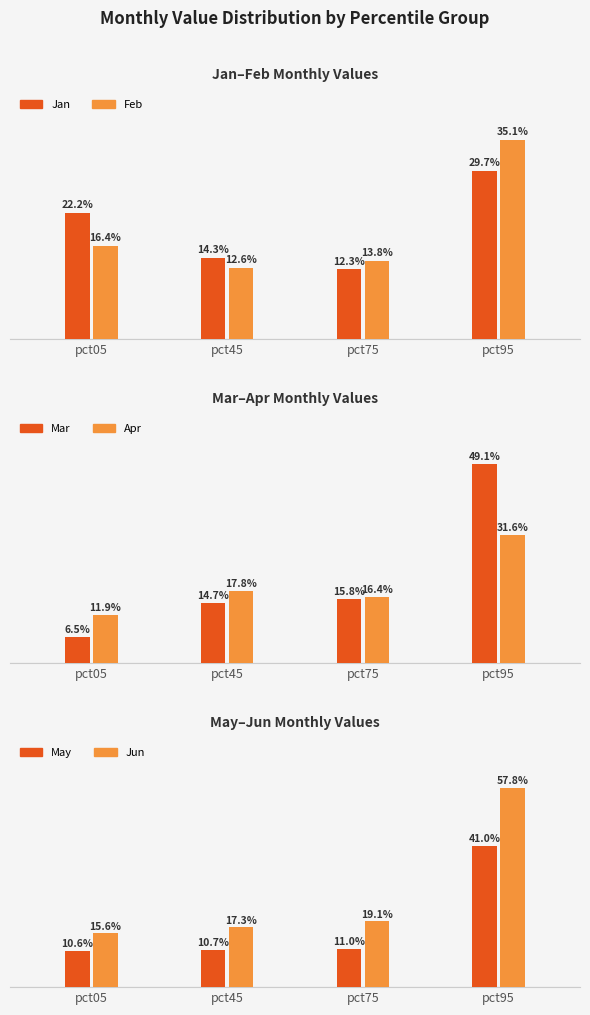

What is the value of the May bar at the 3rd from the left?

0.1